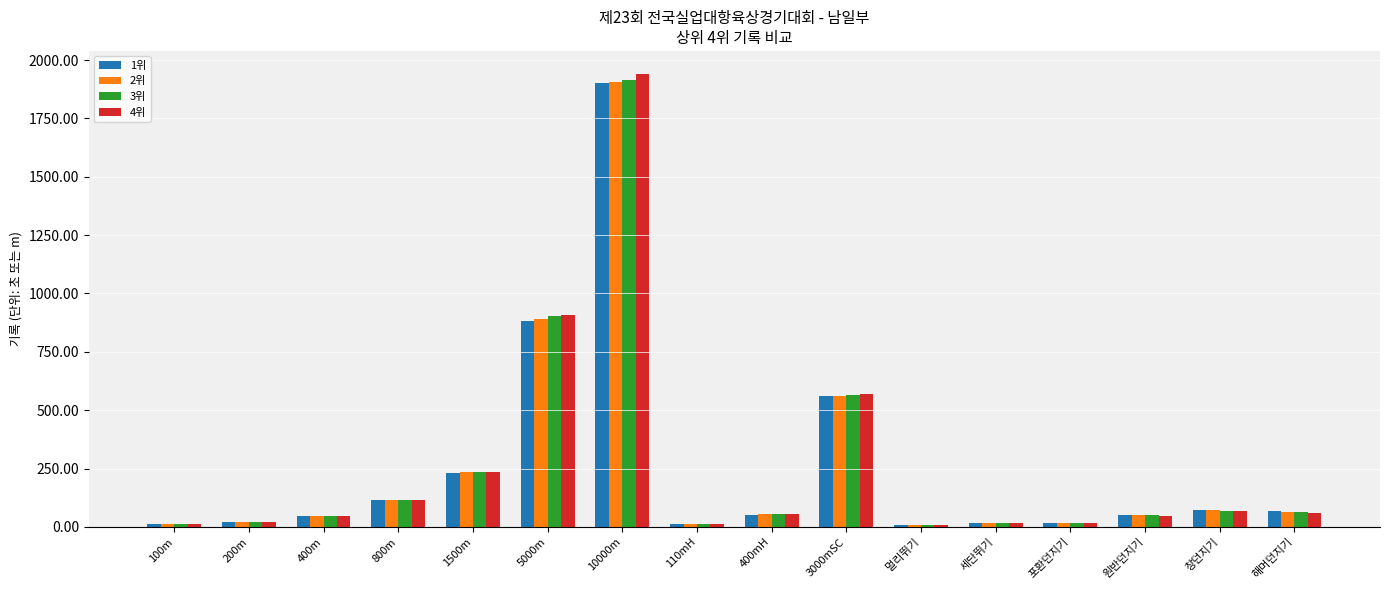

Which series has the largest range (max minus min)?

4위